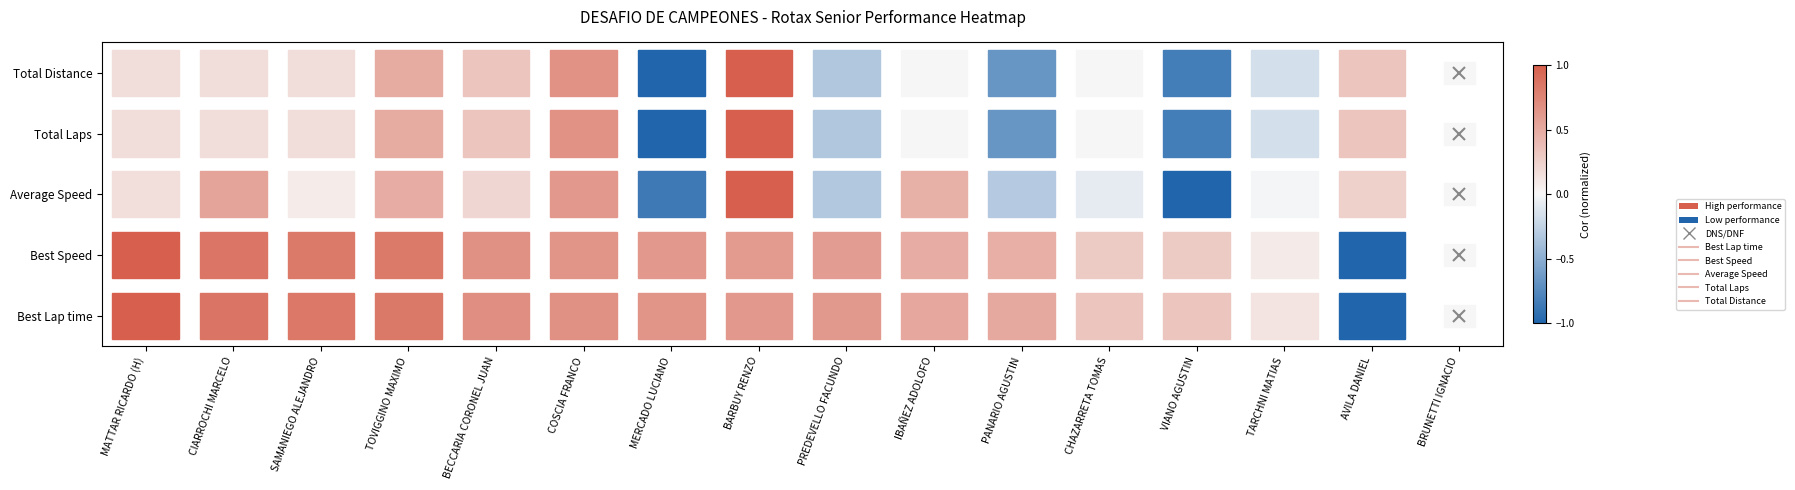

The Total Distance series shows 0.3 at BECCARIA CORONEL JUAN. True or false?

True